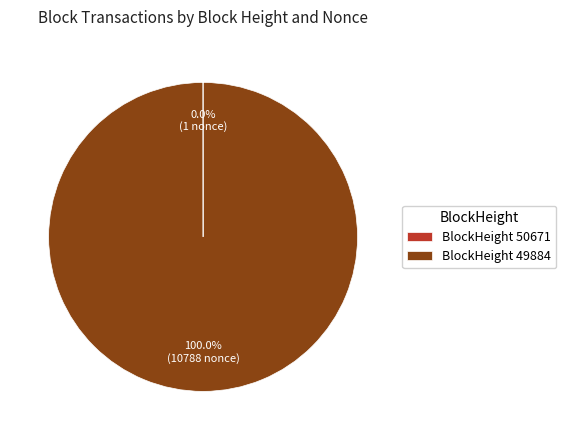

Does any single category account for the majority?

Yes